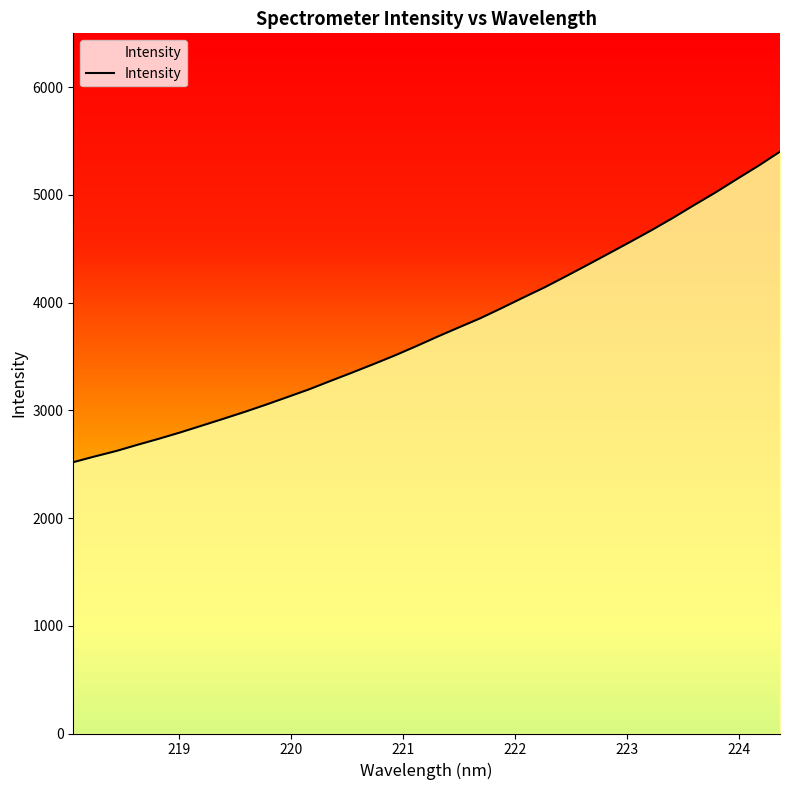

What is the difference between the maximum and minimum values?

2882.7